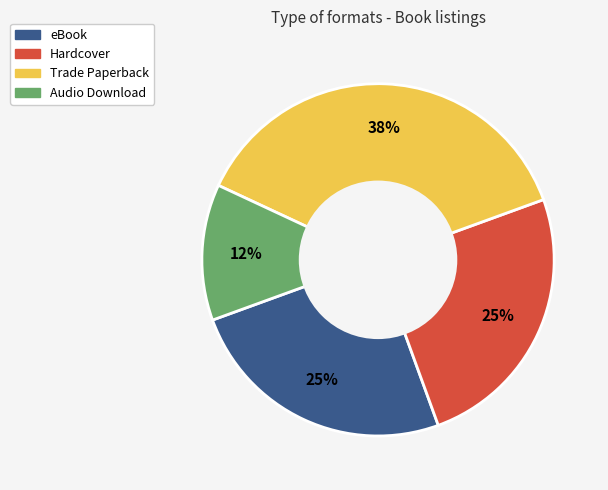

To the nearest percent, what is the average slice percentage?

25%